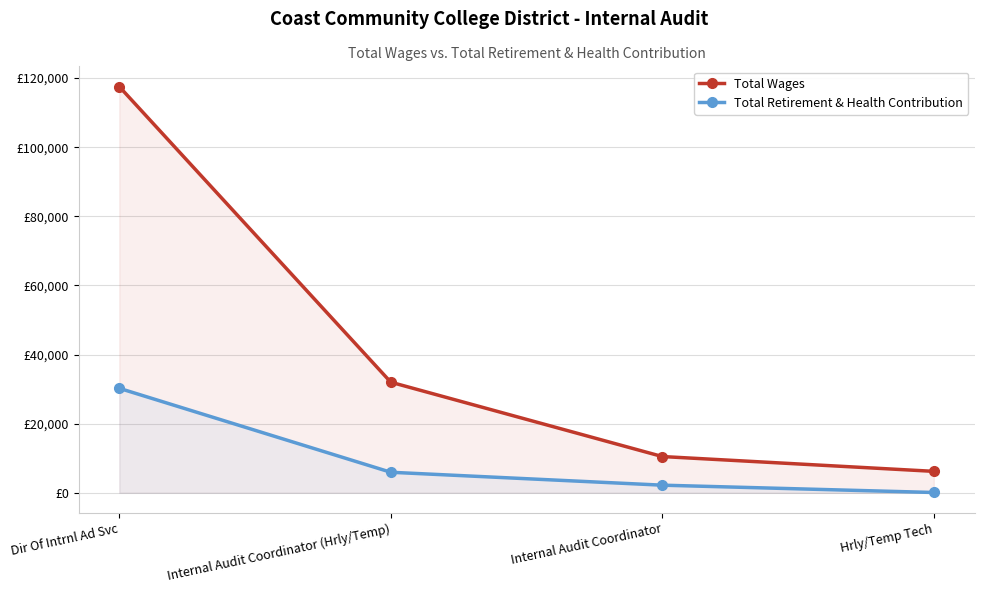

Where is Total Retirement & Health Contribution nearest to the value 15153?

Internal Audit Coordinator (Hrly/Temp)